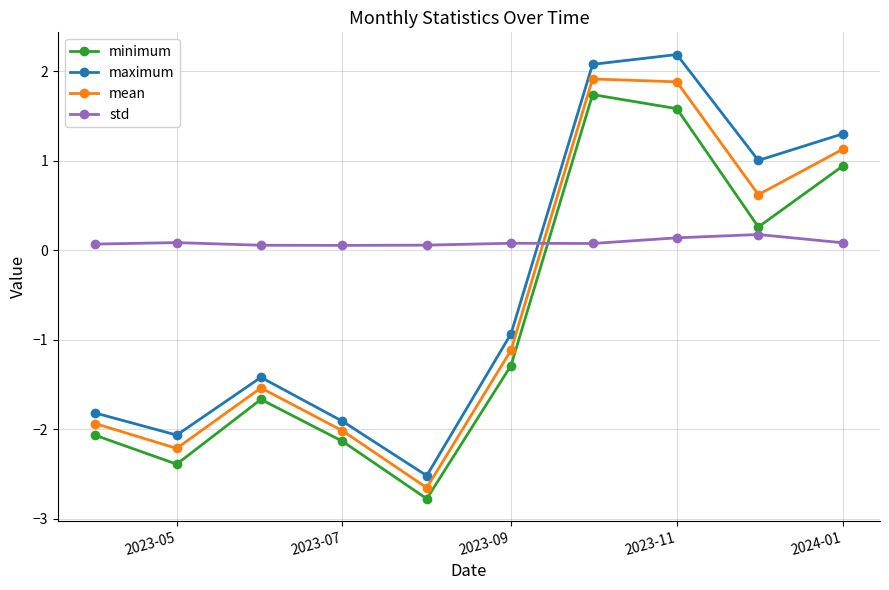

What is the difference between the maximum and minimum values in the maximum series?

4.7